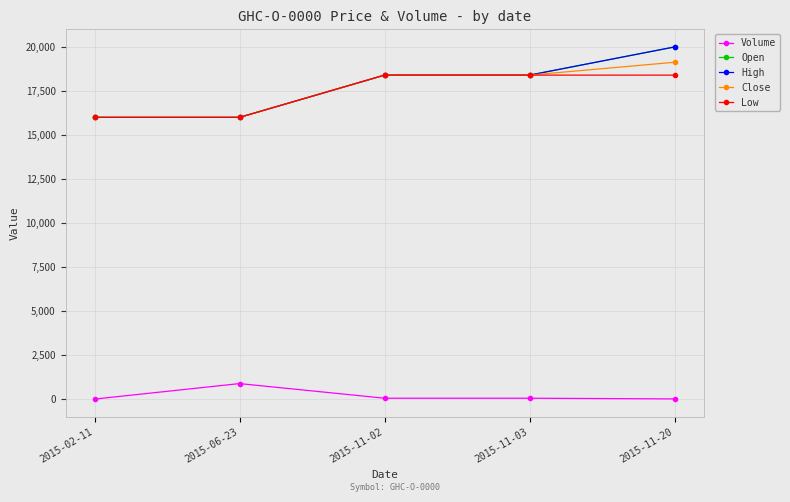

True or false: Low and Volume cross at least once.

False